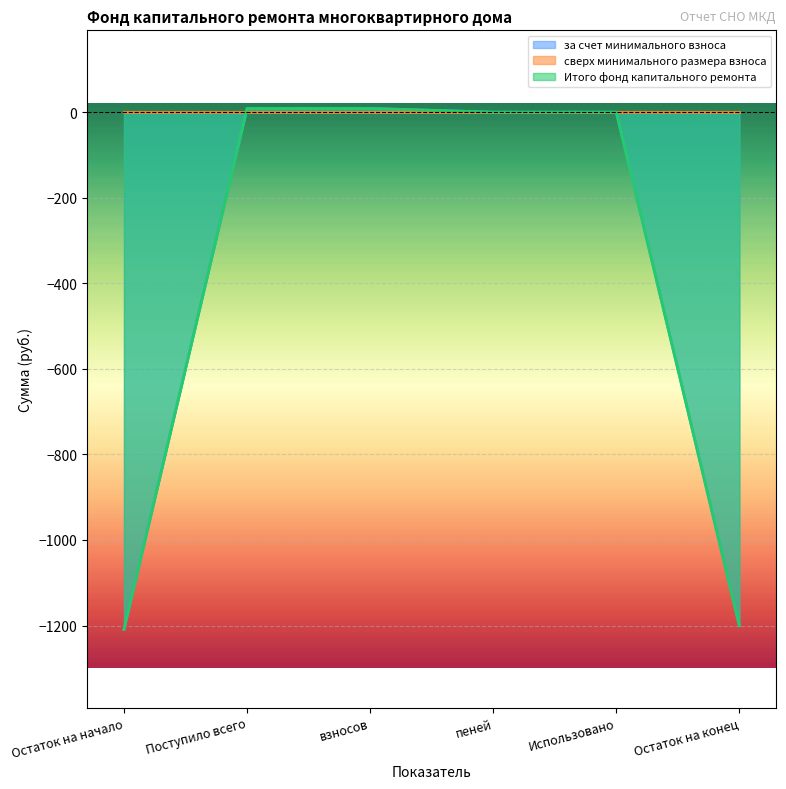

Which series has the largest total across all categories?

за счет минимального взноса